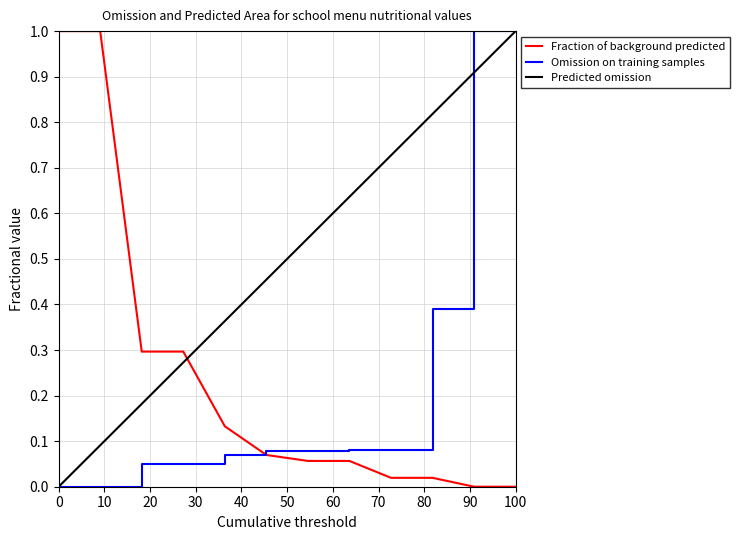

Which series ends up on top after the final intersection of Fraction of background predicted and Predicted omission?

Predicted omission